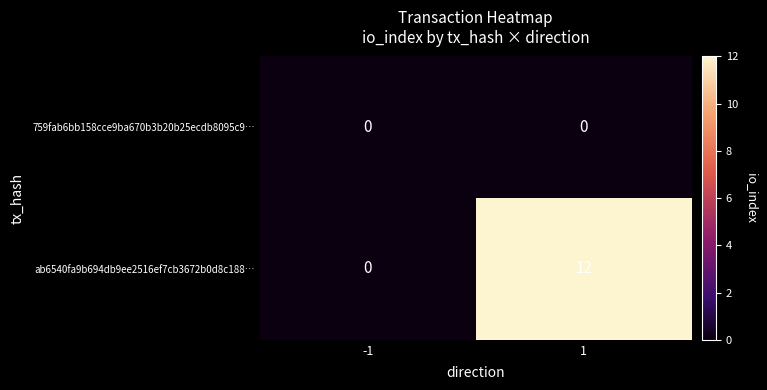

What is the approximate value of ab6540fa9b694db9ee2516ef7cb3672b0d8c188… at 1?

12